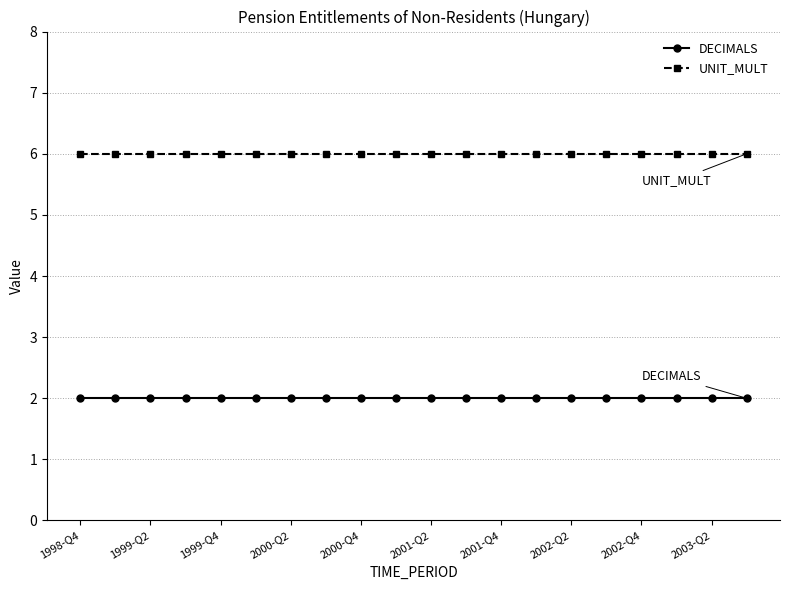

What is the greatest value displayed?

6